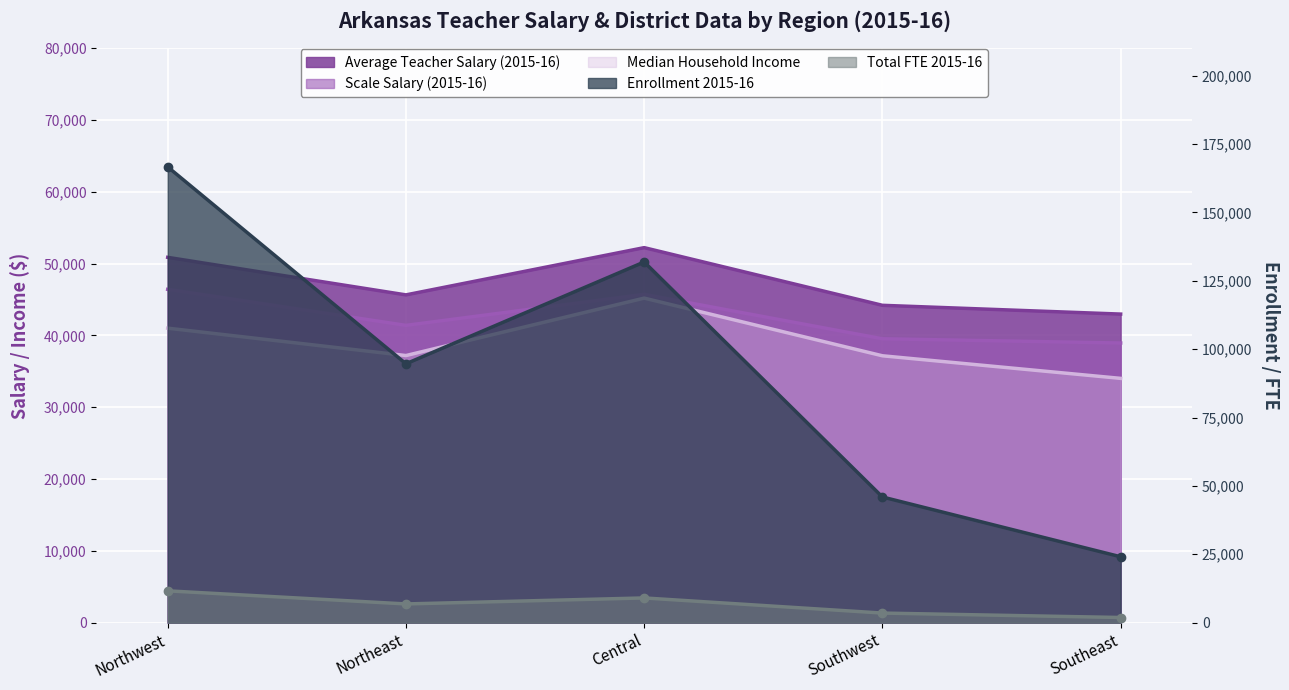

Is it true that Scale Salary (2015-16) equals 45717 at Central?

True